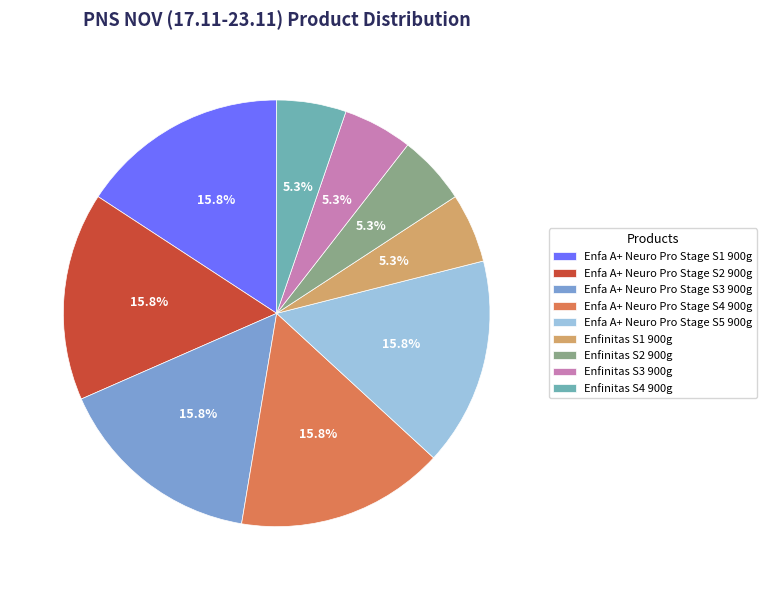

Which has a higher value, Enfa A+ Neuro Pro Stage S5 900g or Enfinitas S3 900g?

Enfa A+ Neuro Pro Stage S5 900g